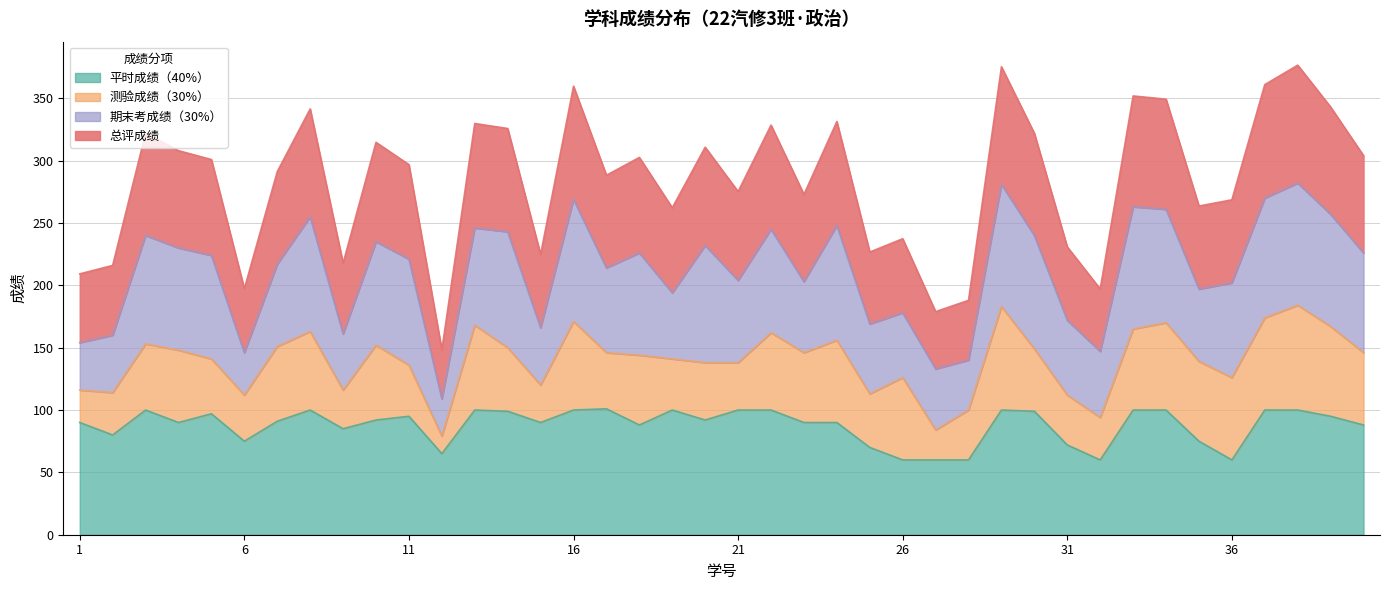

What value does the 平时成绩（40%） series have at 35?

75.0